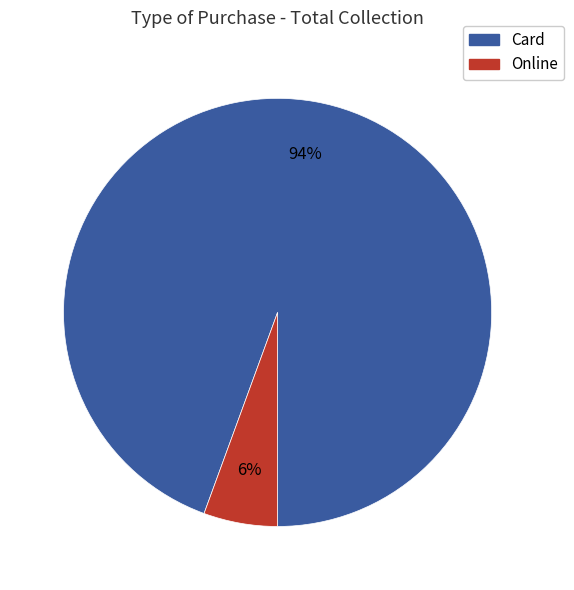

Approximately how many times larger is the value at Online compared to Card?

0.1